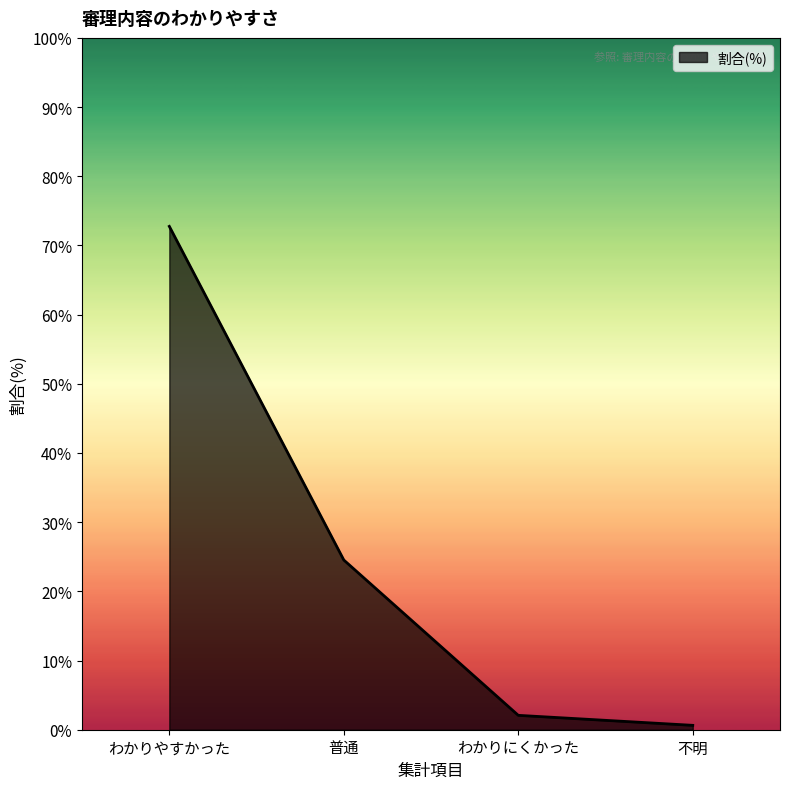

Rank the categories by value from lowest to highest.

不明, わかりにくかった, 普通, わかりやすかった